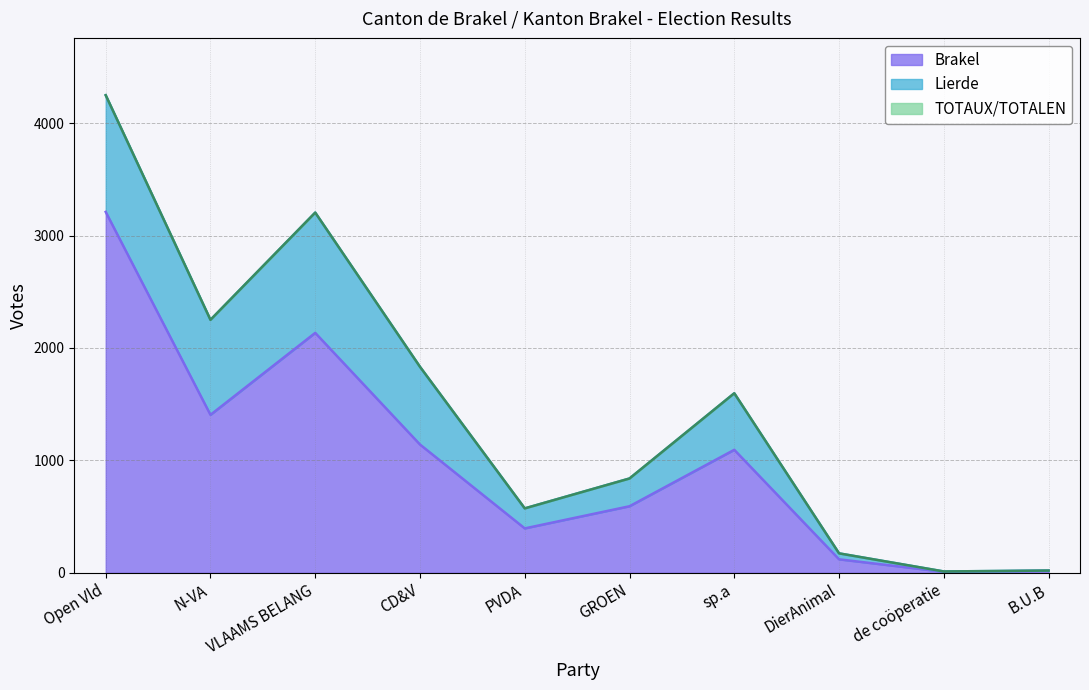

At which category is the sum across all series the highest?

Open Vld